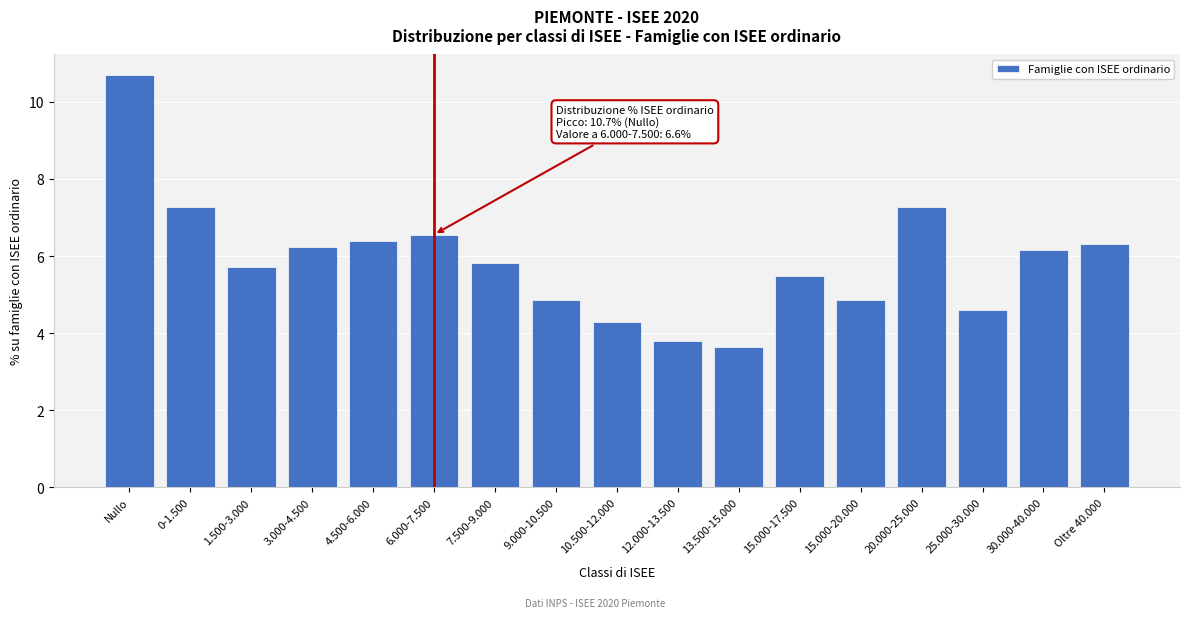

Reading left to right, transcribe all the data shown in this chart.

10.7	7.3	5.7	6.2	6.4	6.6	5.8	4.9	4.3	3.8	3.6	5.5	4.9	7.3	4.6	6.2	6.3